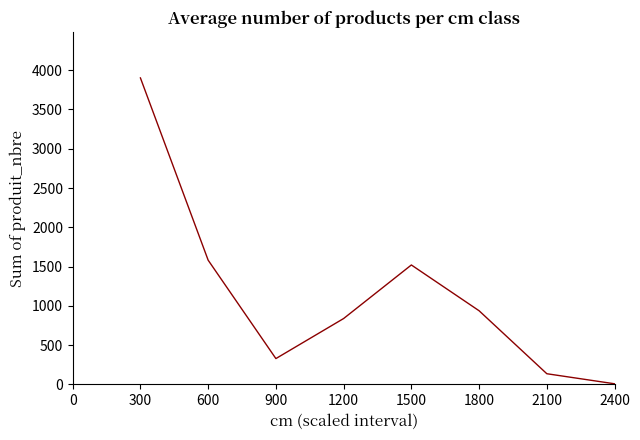

What is the minimum value shown in the chart?

7